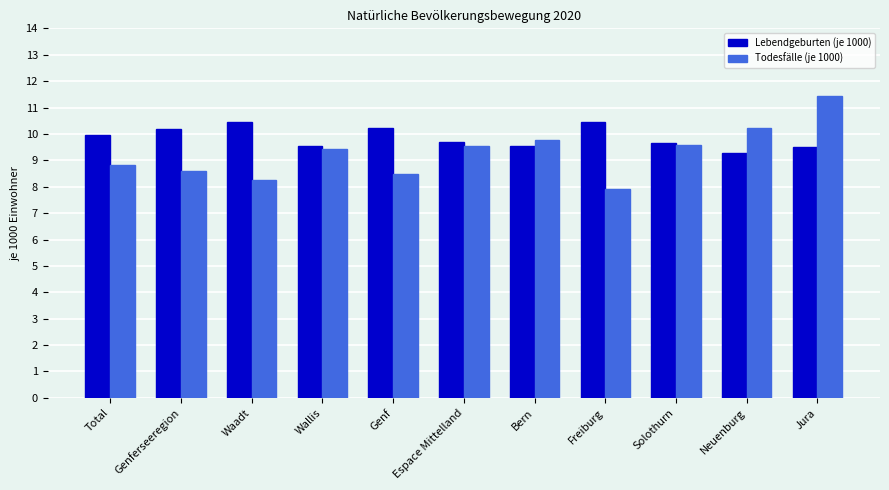

Read the Todesfälle (je 1000) value at Bern.

9.8